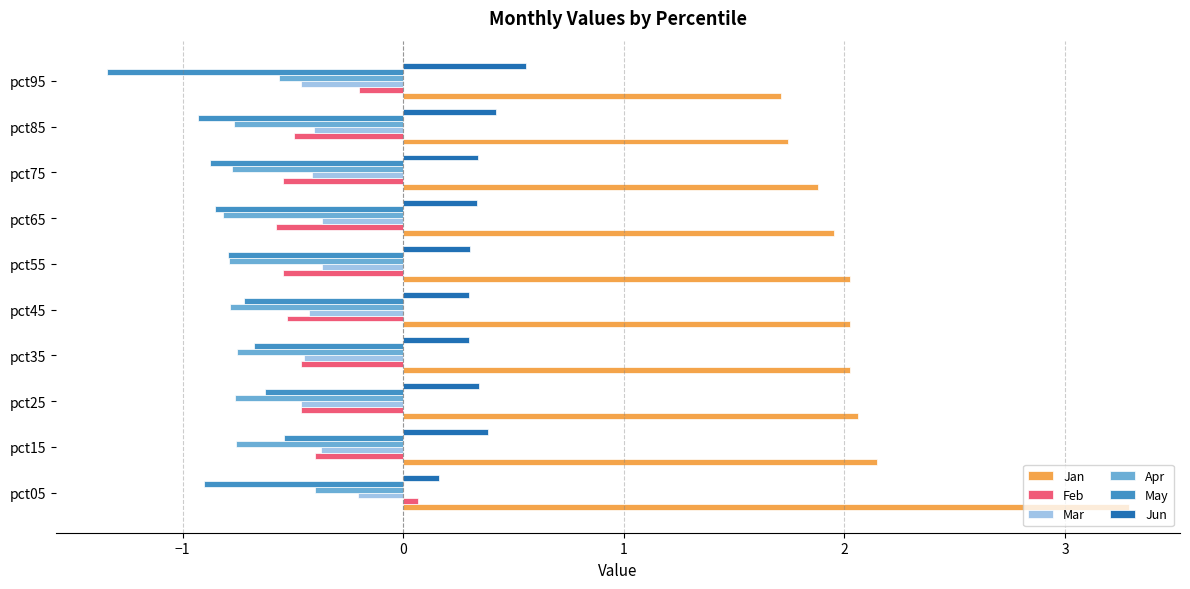

What are all the series names shown in the legend?

Jan, Feb, Mar, Apr, May, Jun